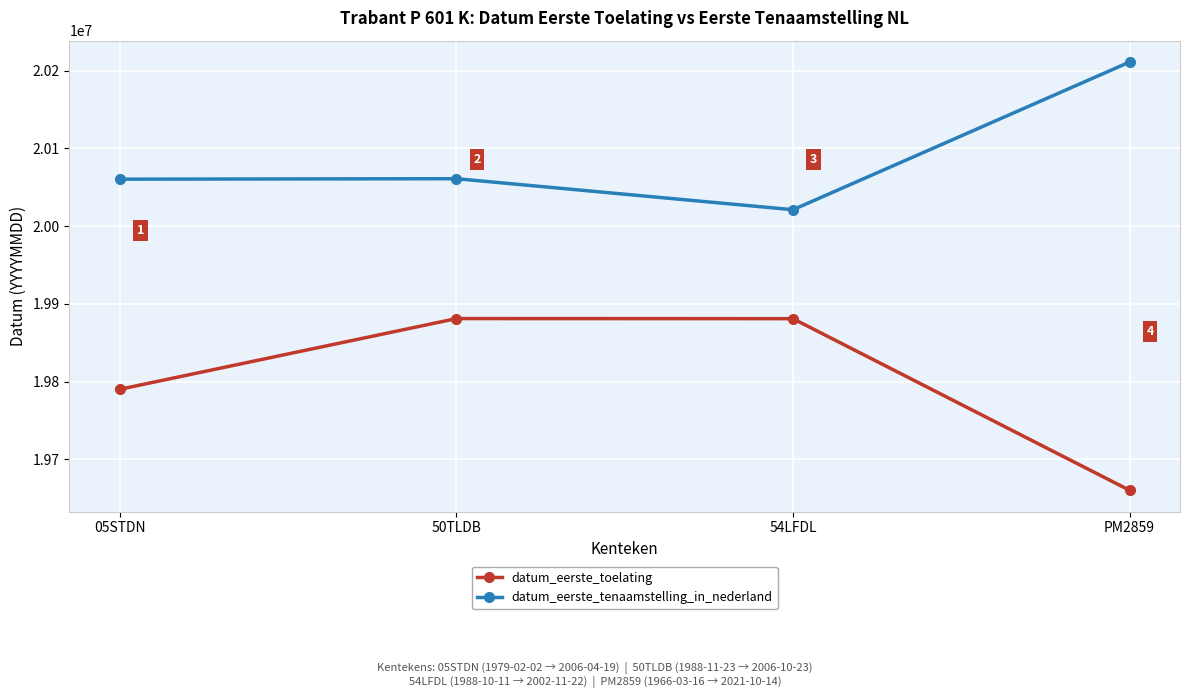

What is the difference between the datum_eerste_tenaamstelling_in_nederland values at 05STDN and 54LFDL?

39297